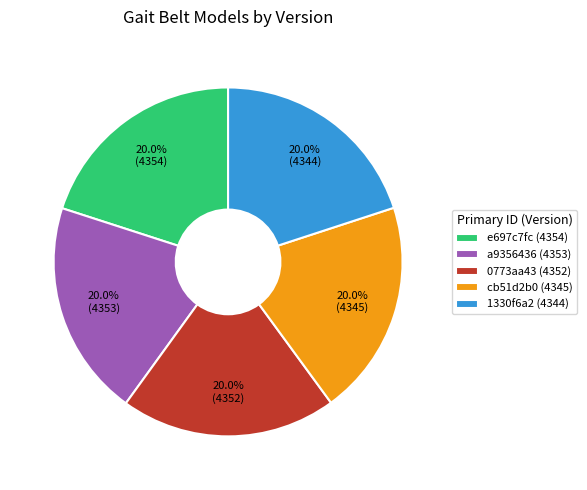

Approximately how many times larger is the value at a9356436 (4353) compared to e697c7fc (4354)?

1.0